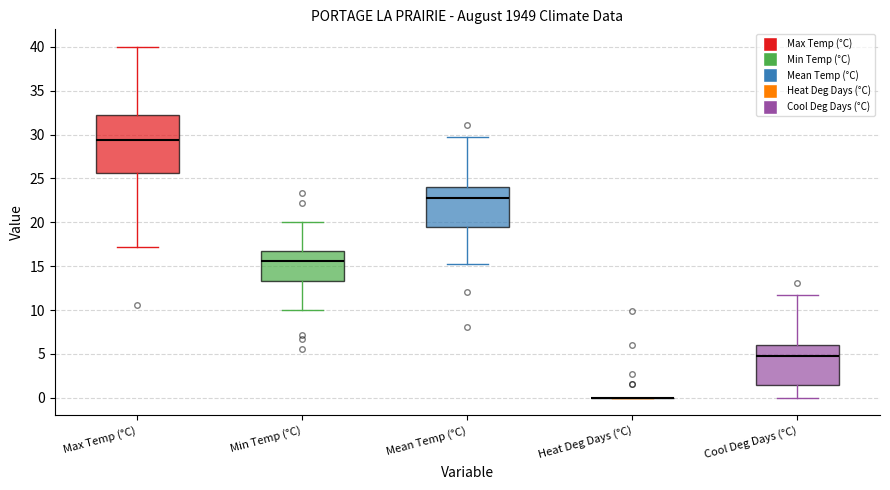

Reading left to right, transcribe this box plot: for each box, give where its median line is, the range the box spans, and where its two whiskers end, as read against the y-axis. The values are not printed on the chart, so give them approximately, as read against the axis.

Max Temp (°C): median 29.5, box 25.5 to 32.0, whiskers 17.0 to 40.0
Min Temp (°C): median 15.5, box 13.5 to 16.5, whiskers 10.0 to 20.0
Mean Temp (°C): median 23.0, box 19.5 to 24.0, whiskers 15.5 to 29.5
Heat Deg Days (°C): box collapsed to a line at 0.0, whiskers 0.0 to 0.0
Cool Deg Days (°C): median 5.0, box 1.5 to 6.0, whiskers 0.0 to 11.5